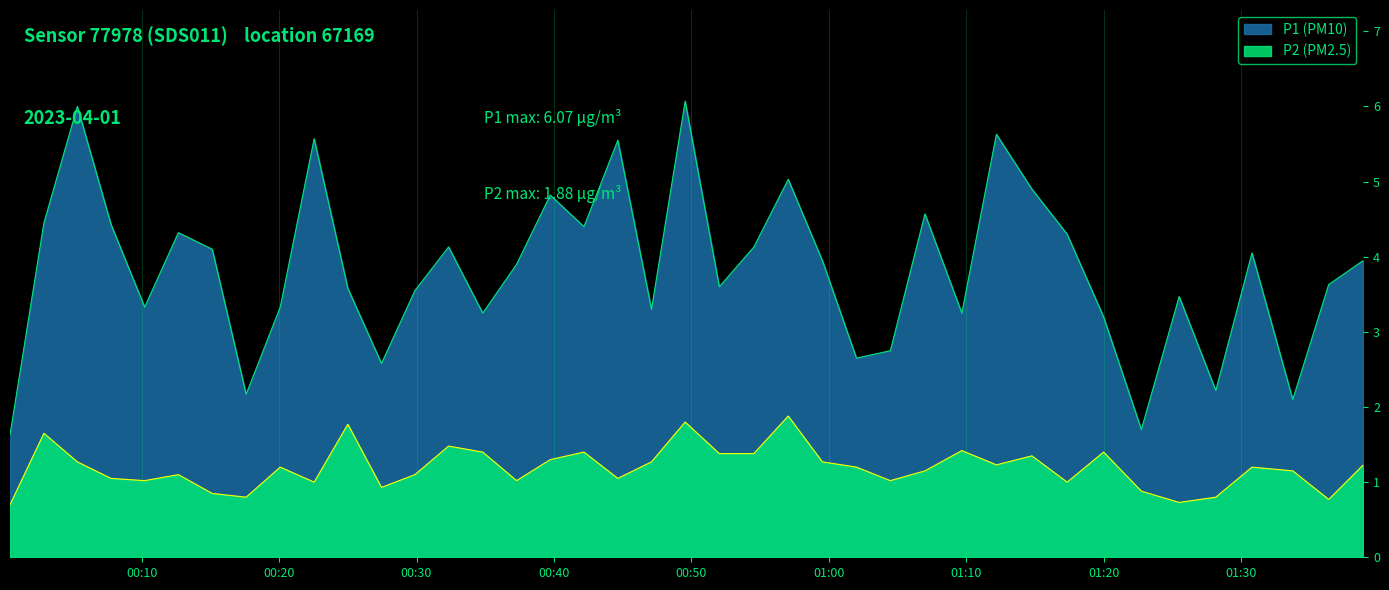

What is the smallest value displayed?

0.7